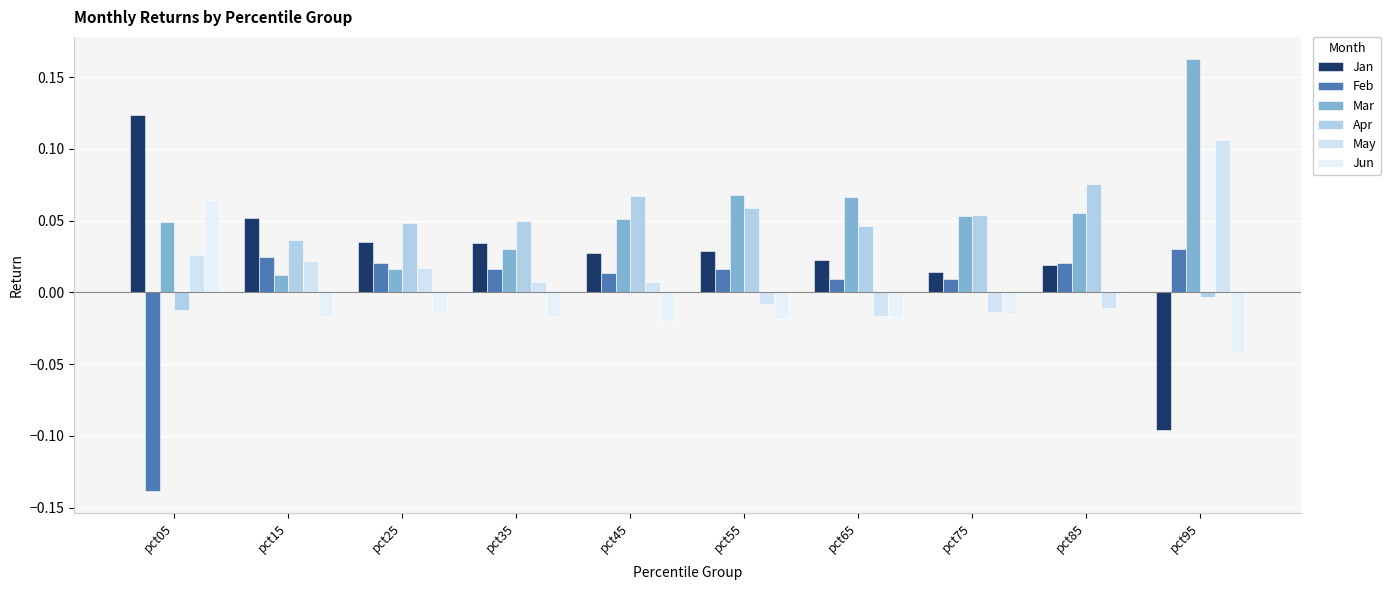

At how many categories does at least one series exceed 0?

10